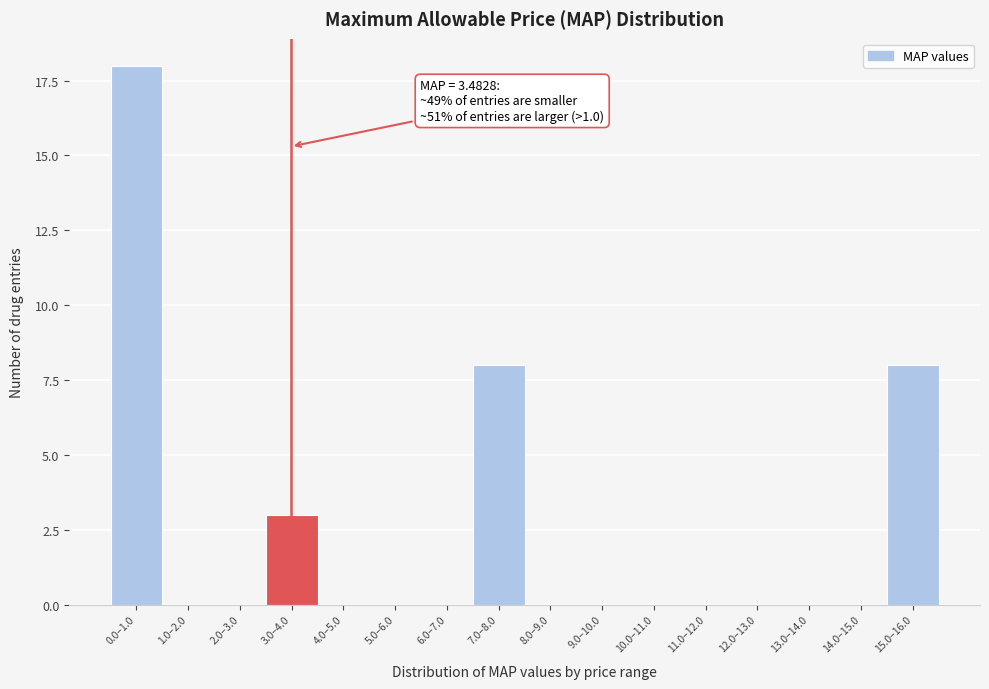

Reading left to right, what are all the values shown in this chart?

0.0–1.0=18	1.0–2.0=0	2.0–3.0=0	3.0–4.0=3	4.0–5.0=0	5.0–6.0=0	6.0–7.0=0	7.0–8.0=8	8.0–9.0=0	9.0–10.0=0	10.0–11.0=0	11.0–12.0=0	12.0–13.0=0	13.0–14.0=0	14.0–15.0=0	15.0–16.0=8